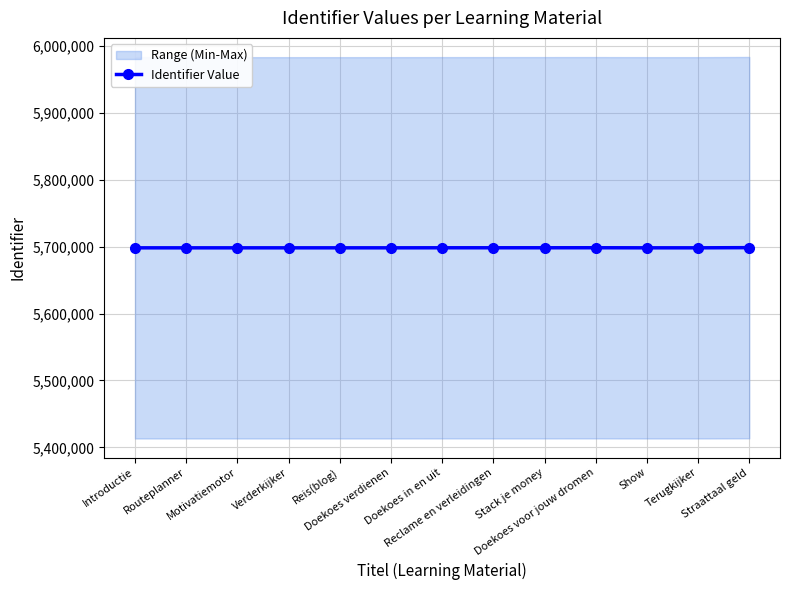

Reading left to right, transcribe all the data shown in this chart.

Introductie=5698191	Routeplanner=5698193	Motivatiemotor=5698196	Verderkijker=5698200	Reis(blog)=5698203	Doekoes verdienen=5698207	Doekoes in en uit=5698271	Reclame en verleidingen=5698281	Stack je money=5698292	Doekoes voor jouw dromen=5698320	Show=5698209	Terugkijker=5698212	Straattaal geld=5698472